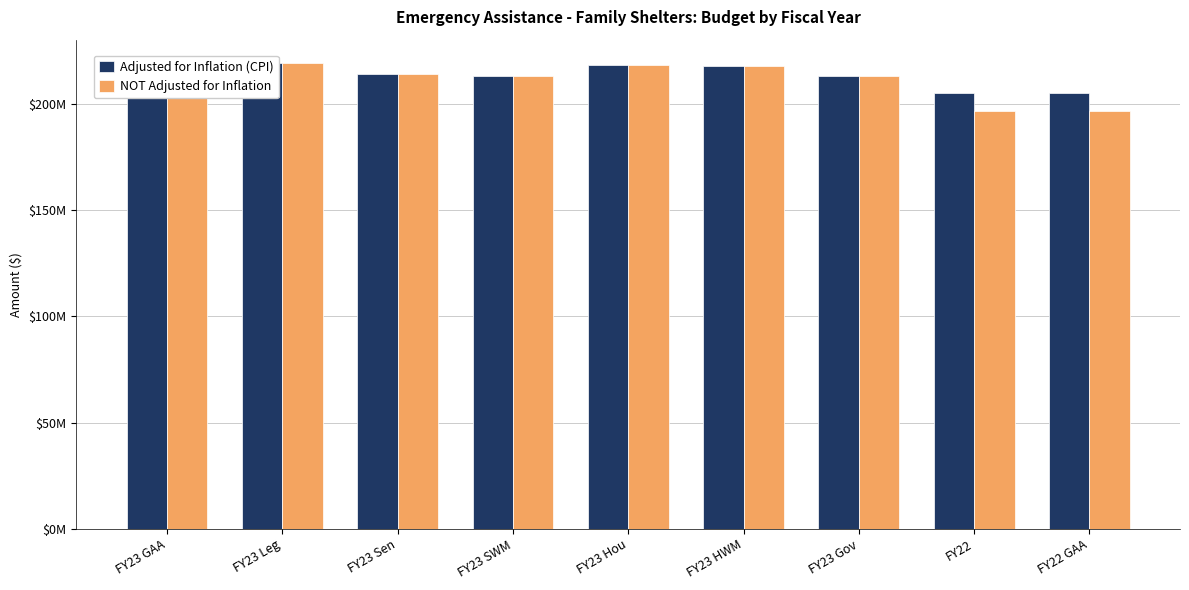

Rank the categories by NOT Adjusted for Inflation value from lowest to highest.

FY22, FY22 GAA, FY23 Gov, FY23 SWM, FY23 Sen, FY23 HWM, FY23 Hou, FY23 GAA, FY23 Leg